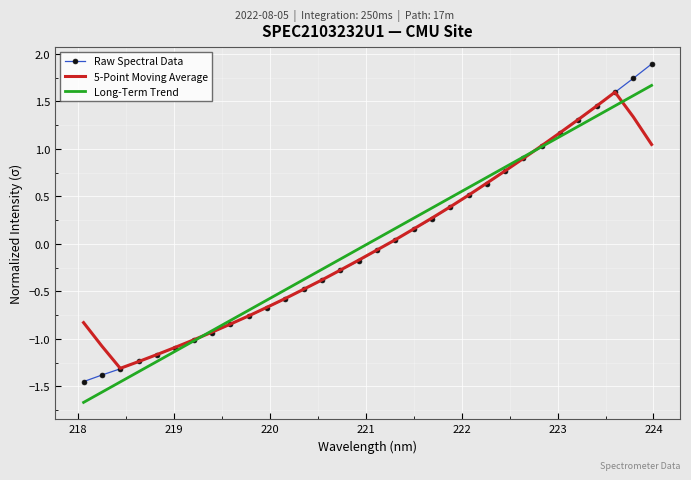

How many negative values does the Long-Term Trend series have?

16